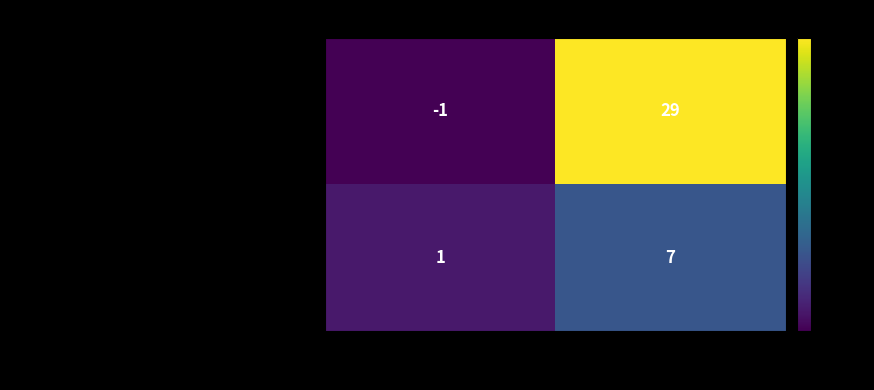

Which series has the largest range (max minus min)?

02cb21f84db02bc1ac70d5f4d308e2fa9285121...